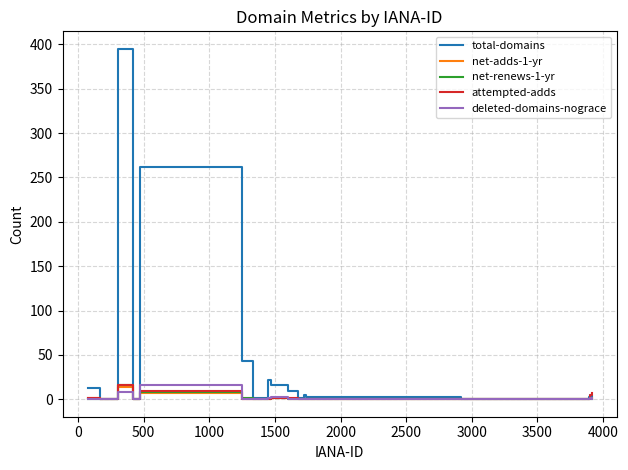

What is the maximum value for attempted-adds?

16